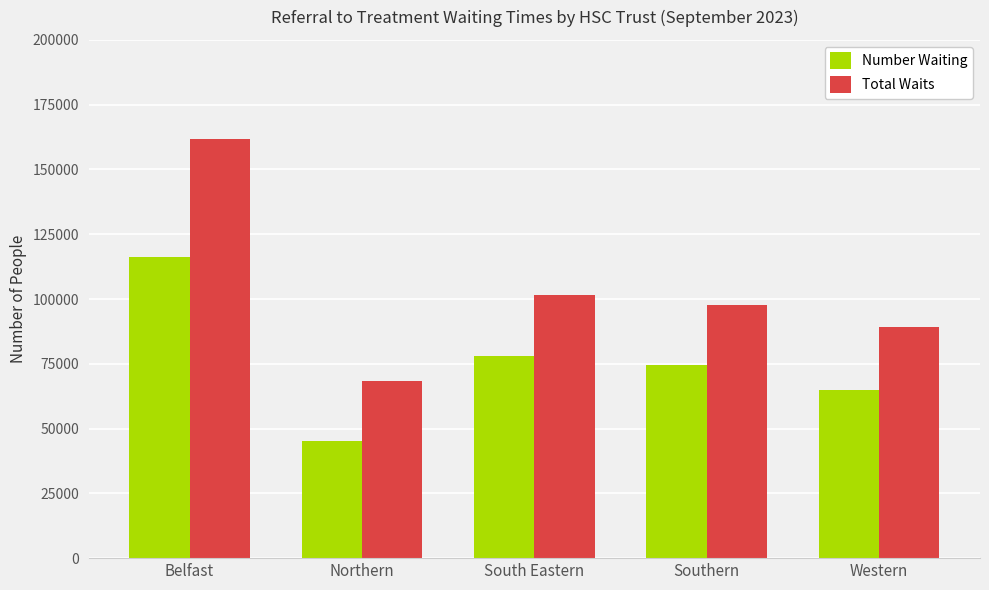

Reading right to left, extract all data points from this chart.

Number Waiting: 65004	74436	77834	45051	116178
Total Waits: 89147	97628	101735	68341	161872